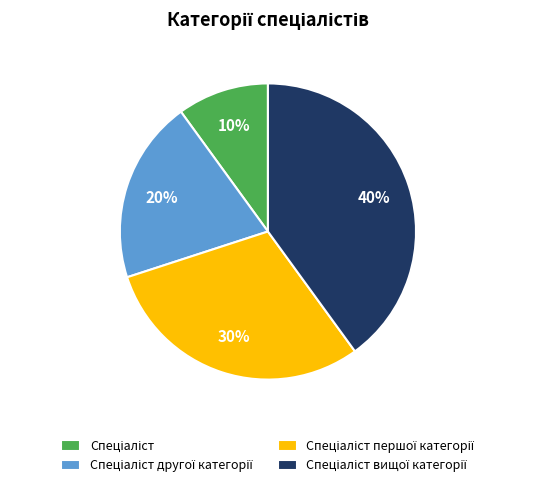

Does any single category account for the majority?

No